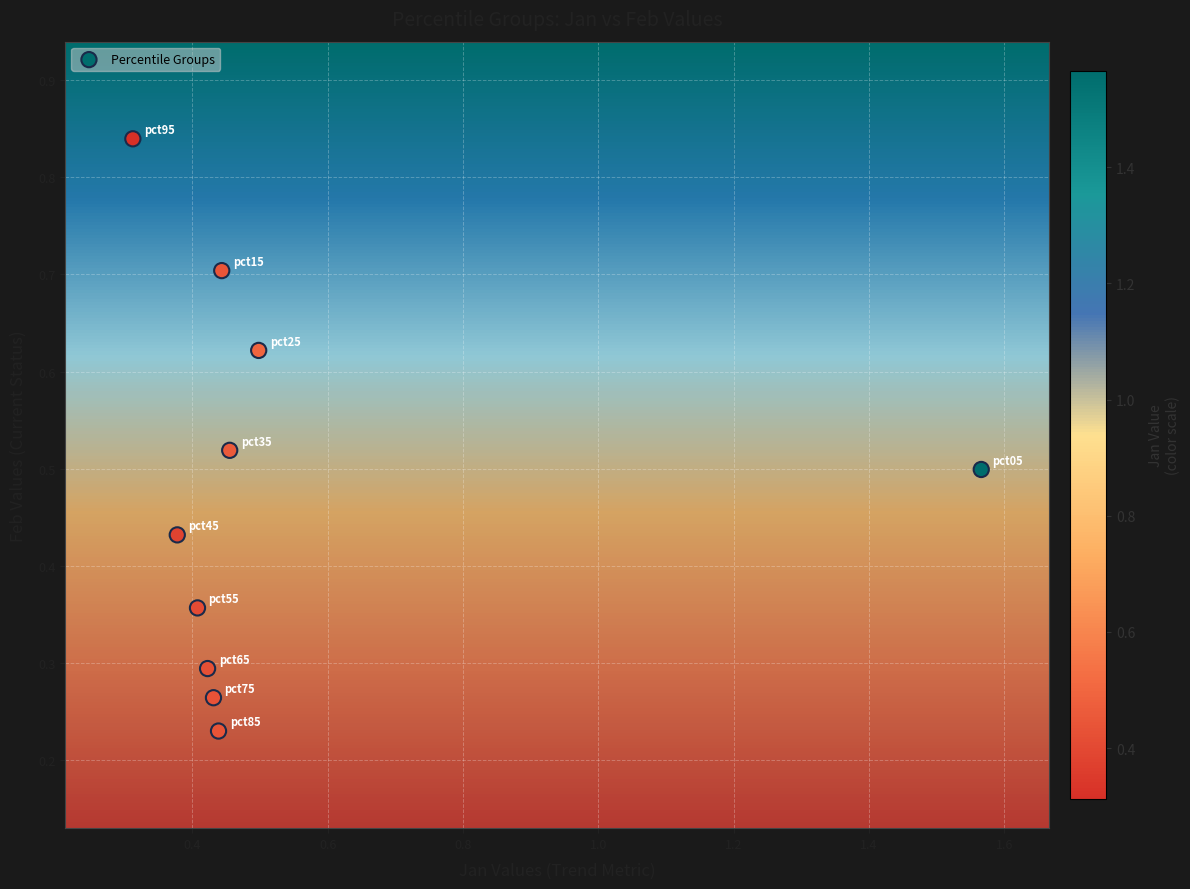

What is the range of X values (max minus min)?

1.3